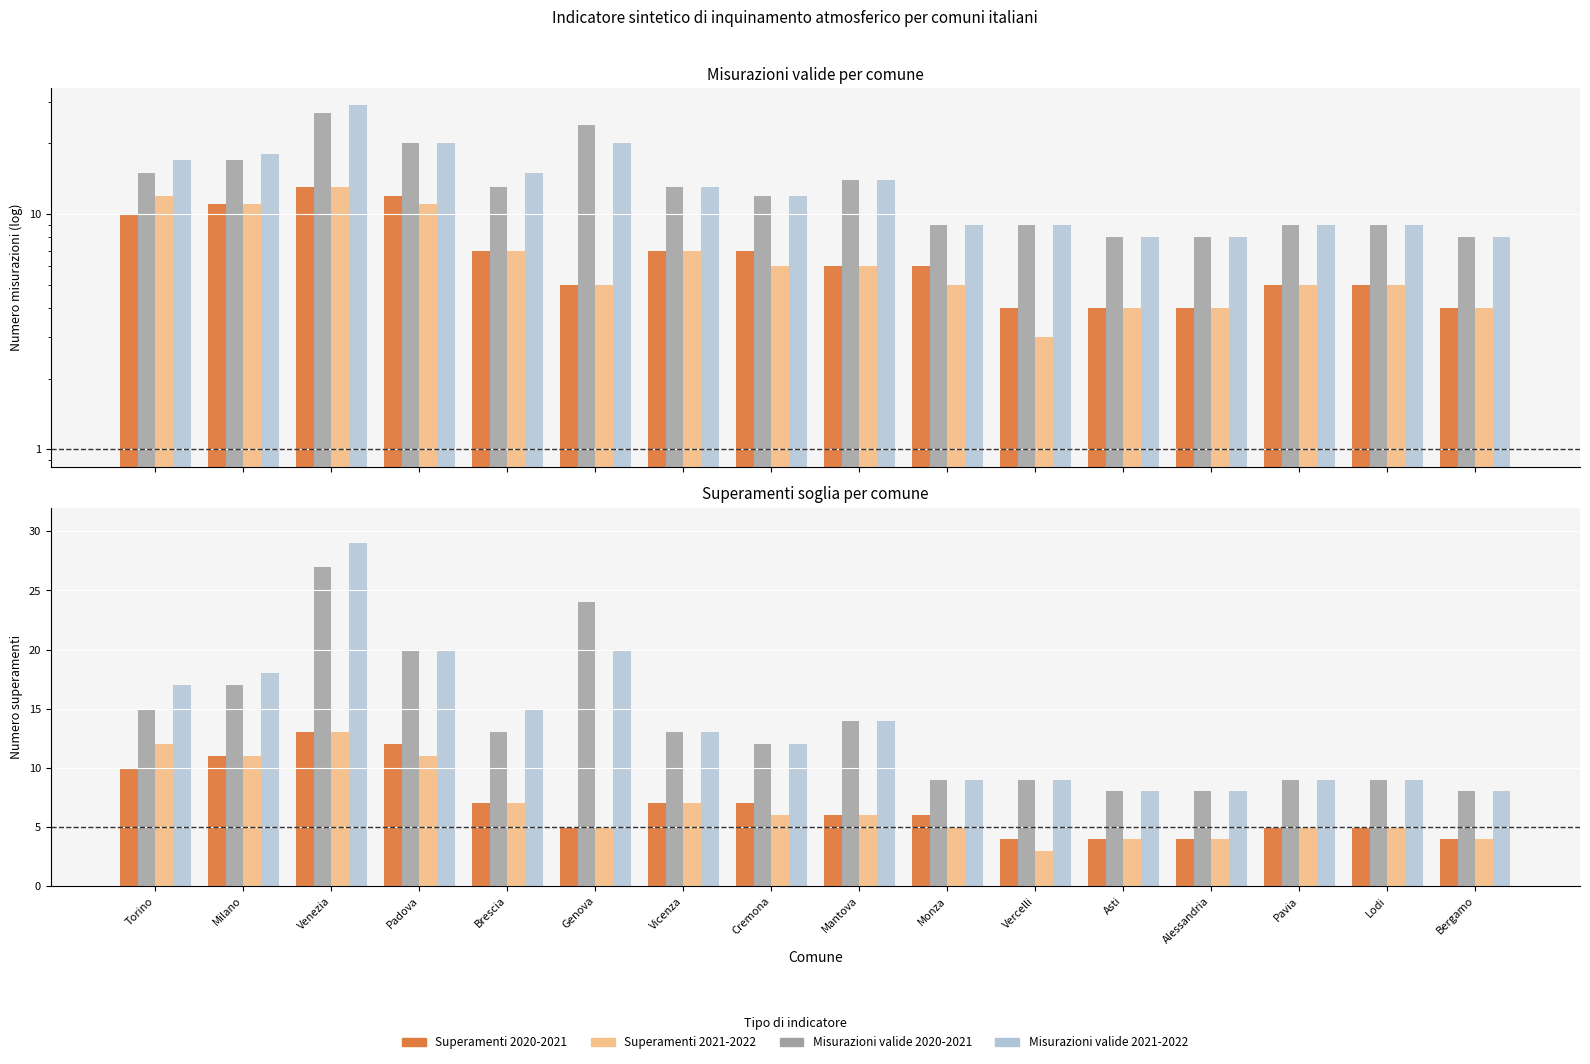

Does the chart contain any negative values?

No